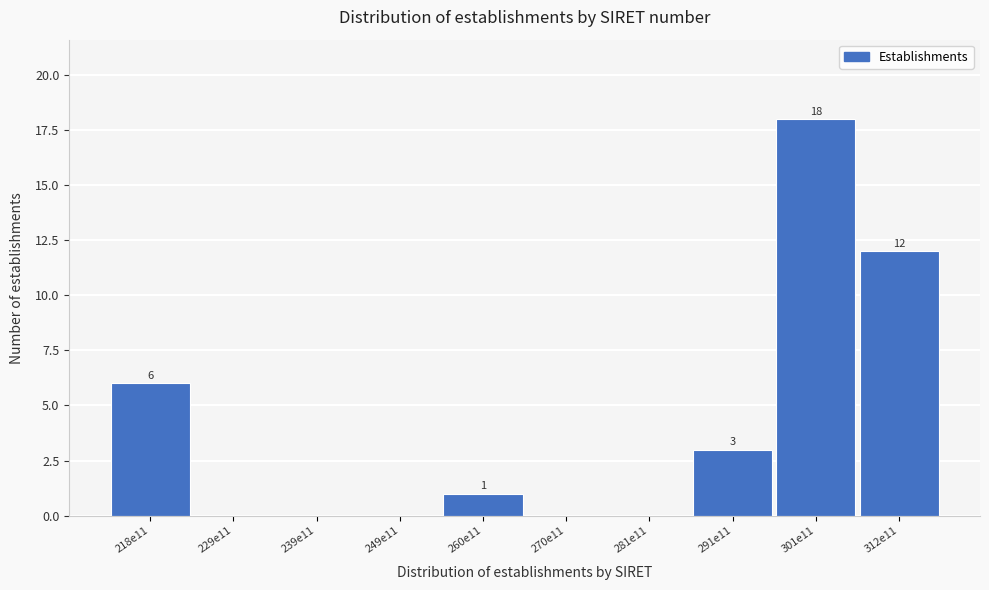

Reading left to right, extract all data points from this chart.

218e11=6	229e11=0	239e11=0	249e11=0	260e11=1	270e11=0	281e11=0	291e11=3	301e11=18	312e11=12